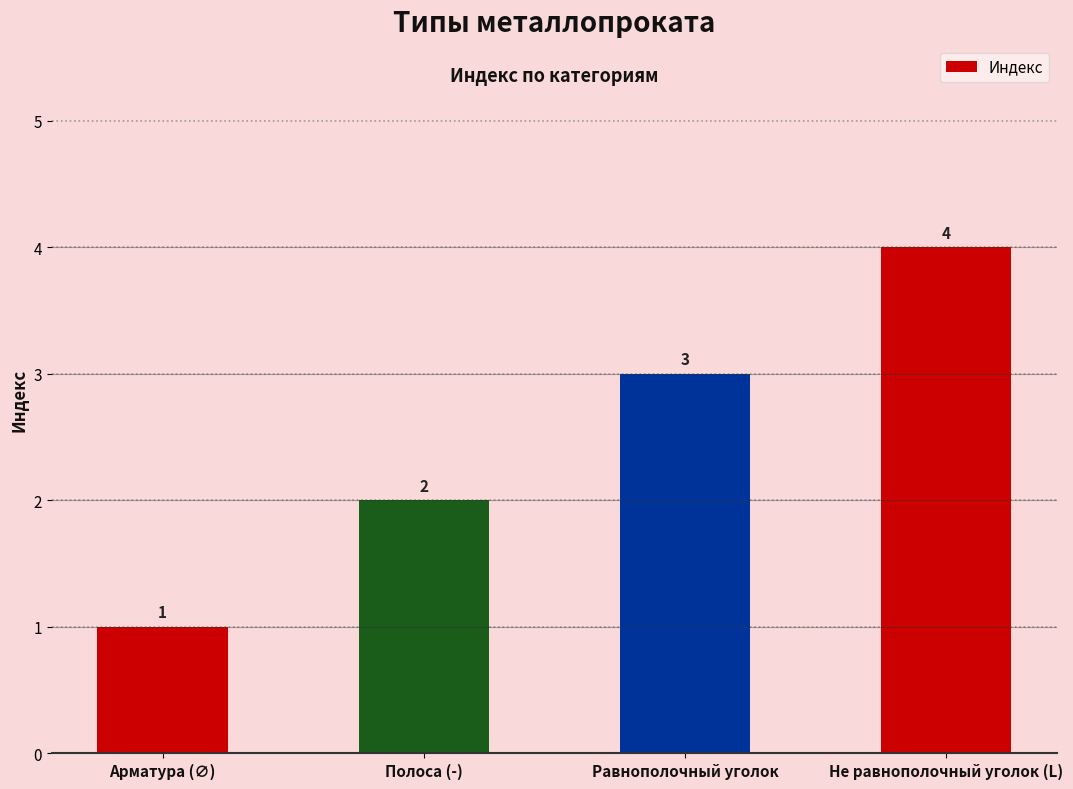

Count the values in the range 2 to 4.

3